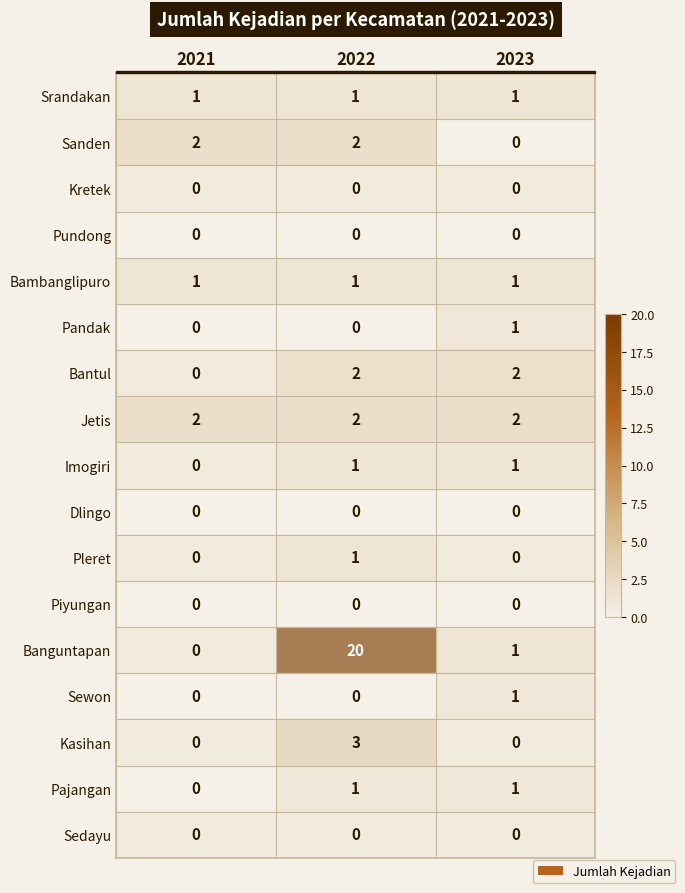

Which series has the largest range (max minus min)?

Banguntapan